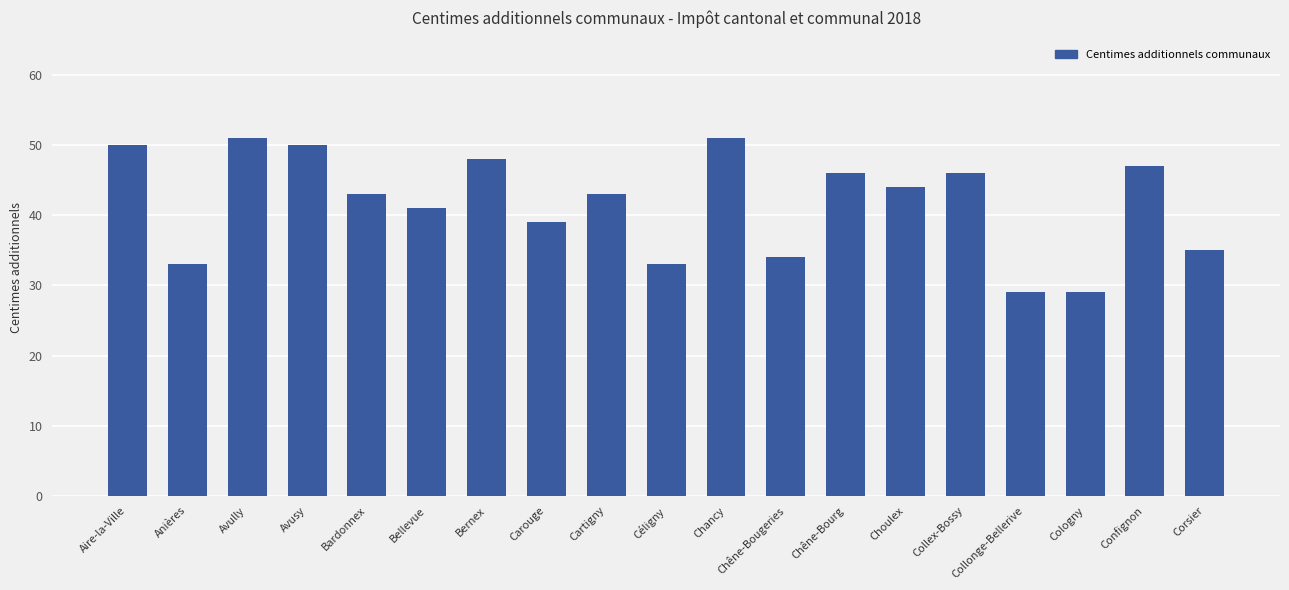

How many distinct data groups are displayed?

1